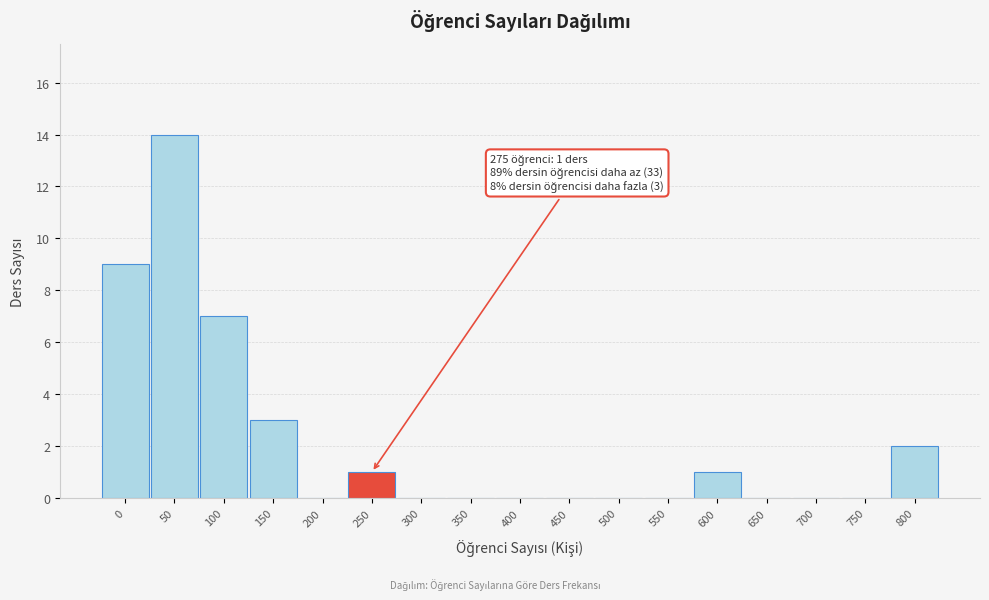

Reading right to left, transcribe all the data shown in this chart.

800=2	750=0	700=0	650=0	600=1	550=0	500=0	450=0	400=0	350=0	300=0	250=1	200=0	150=3	100=7	50=14	0=9